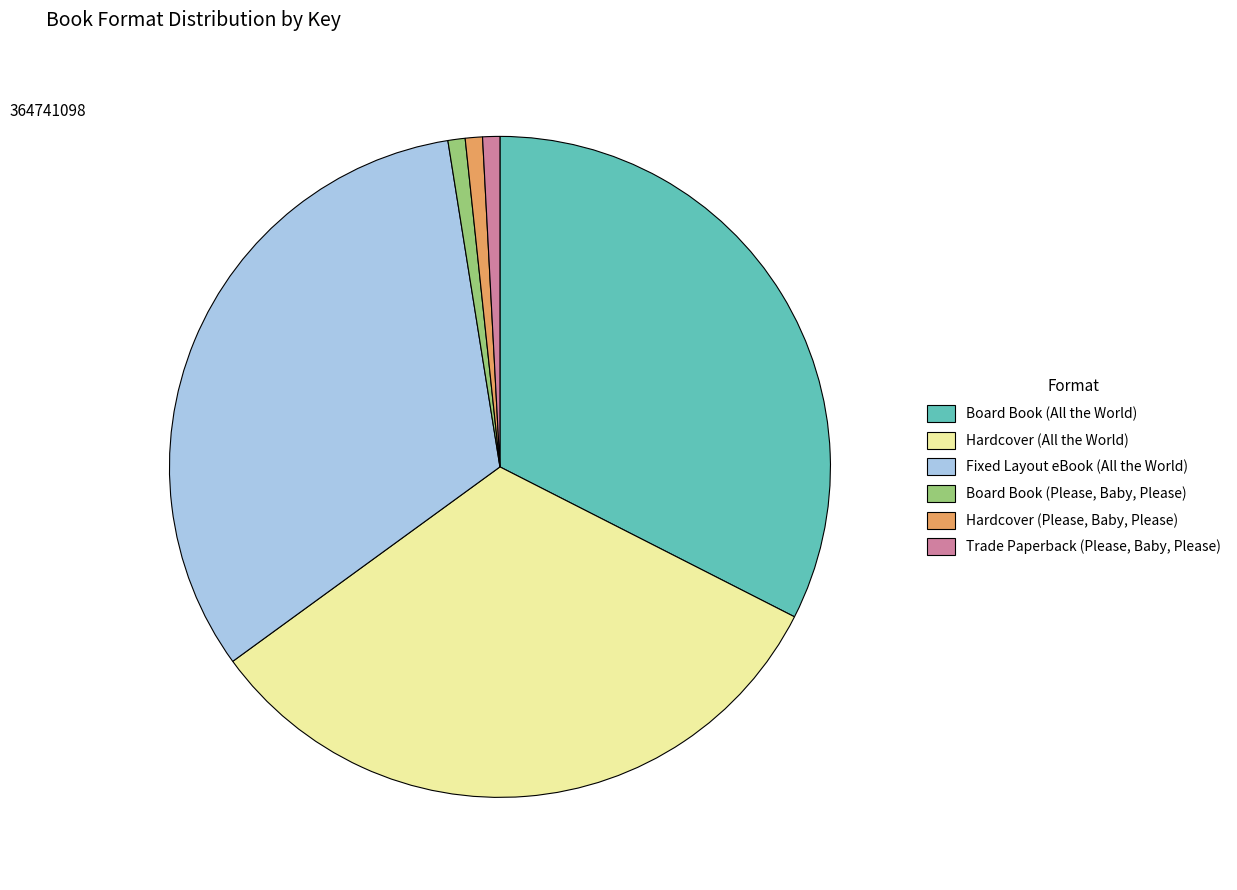

Count the number of slices in the pie.

6